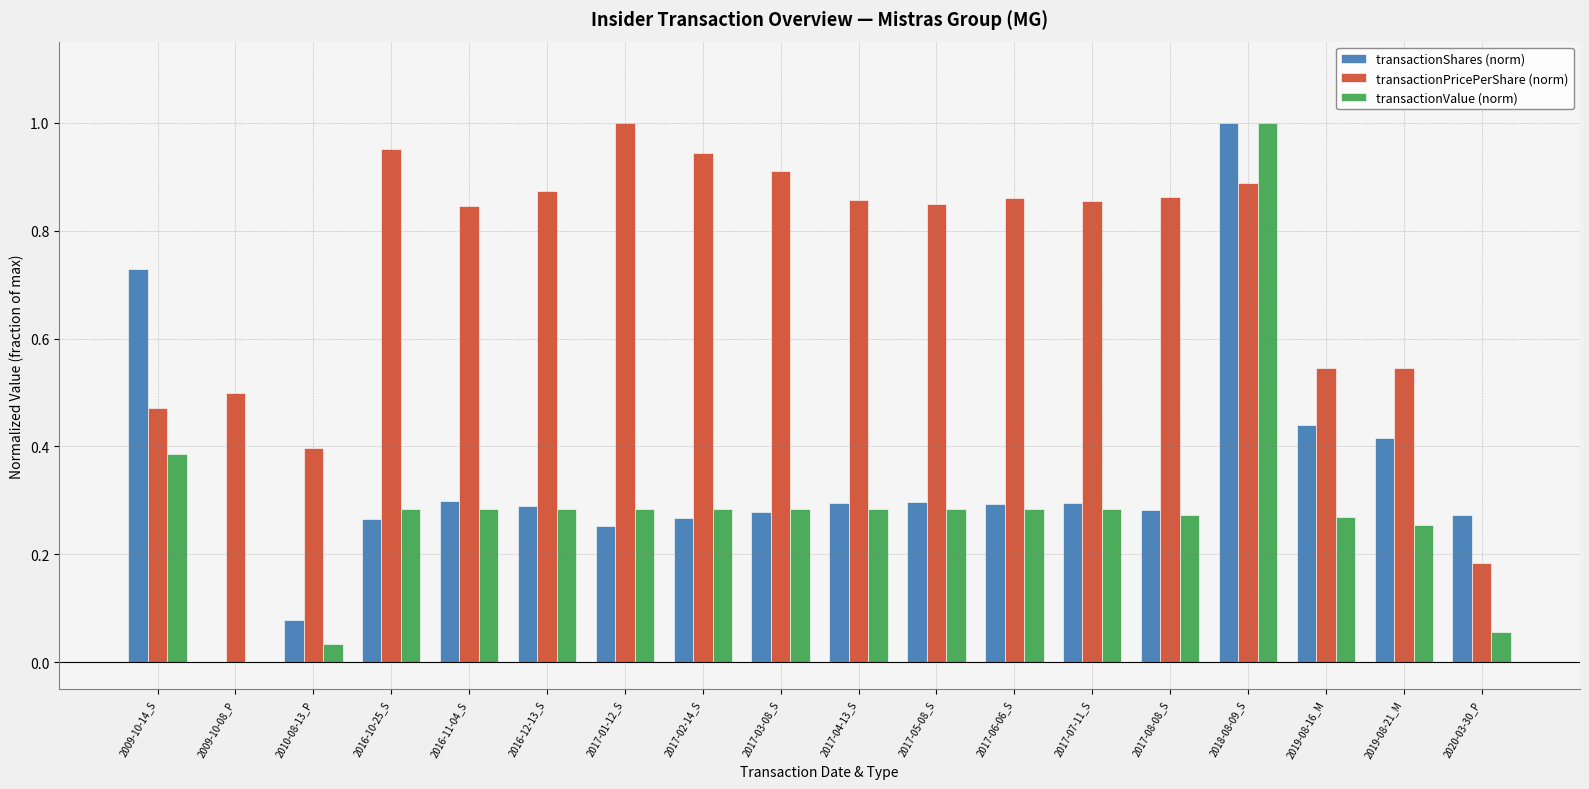

Is the value of transactionPricePerShare (norm) at 2019-08-16_M greater than the value of transactionShares (norm) at 2017-07-11_S?

Yes